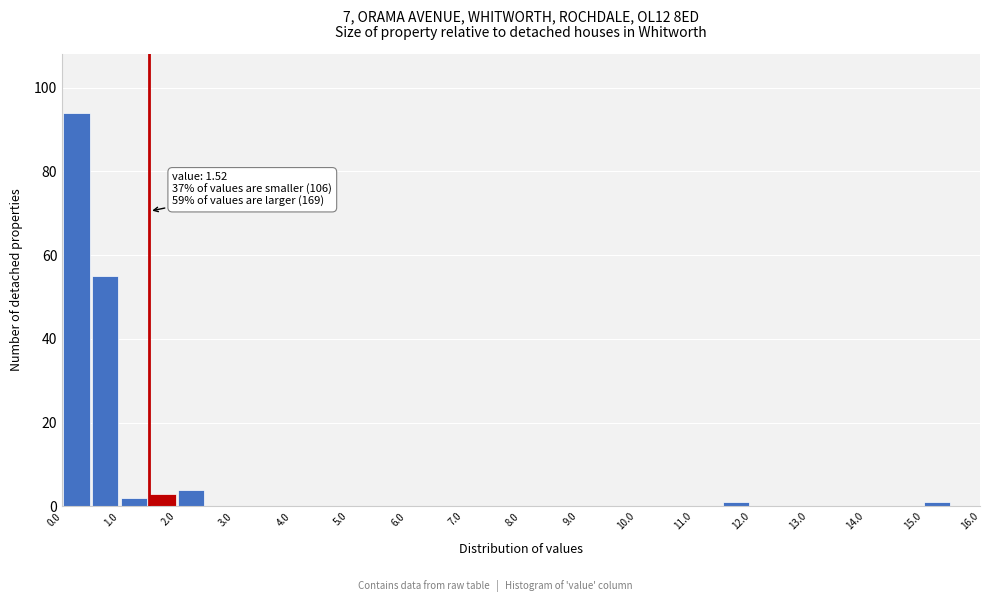

Which range on the x-axis has the tallest bar?

0.0 to 0.5